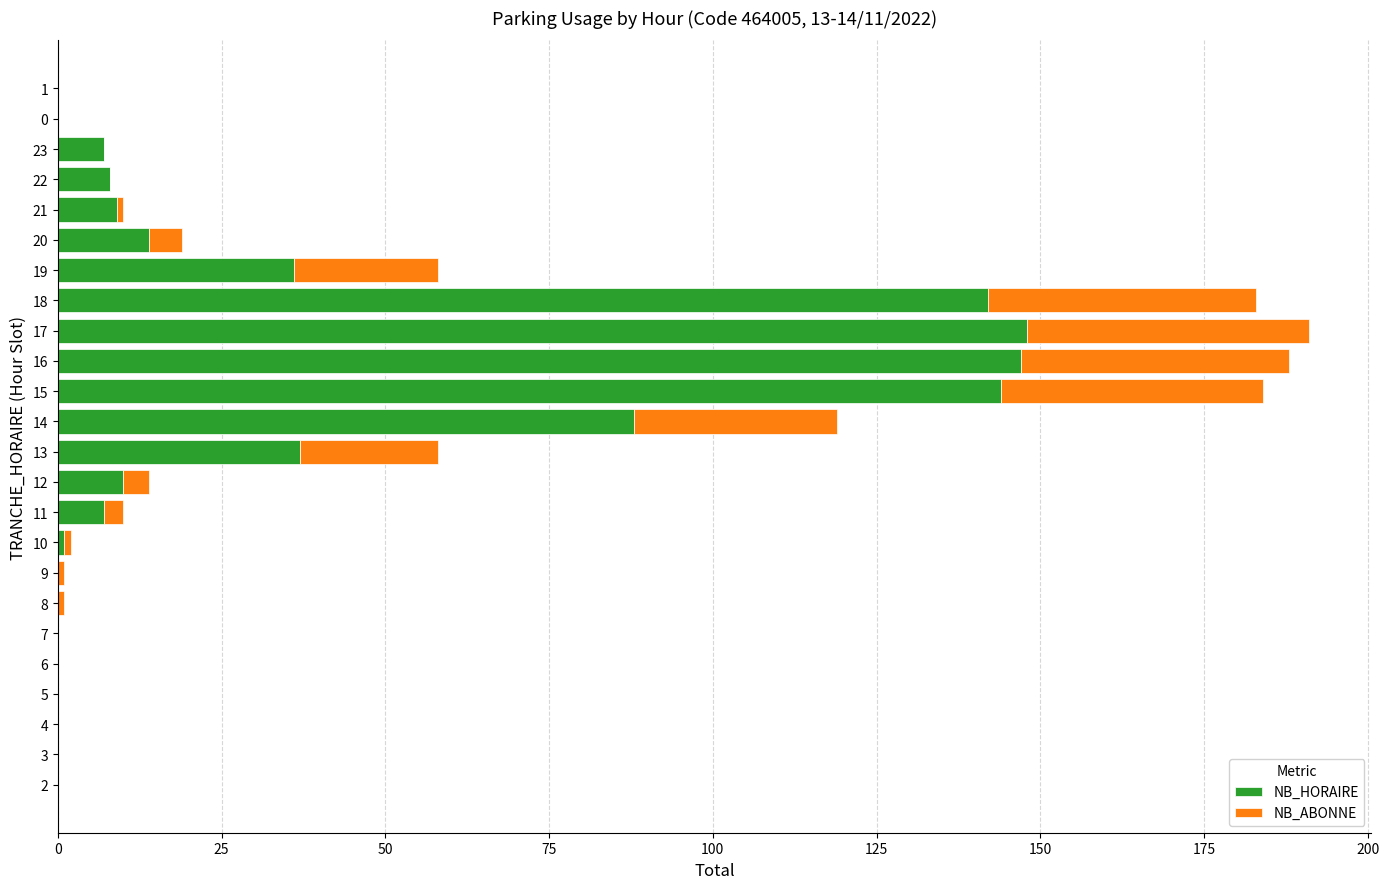

What is the sum of all NB_HORAIRE values?

798